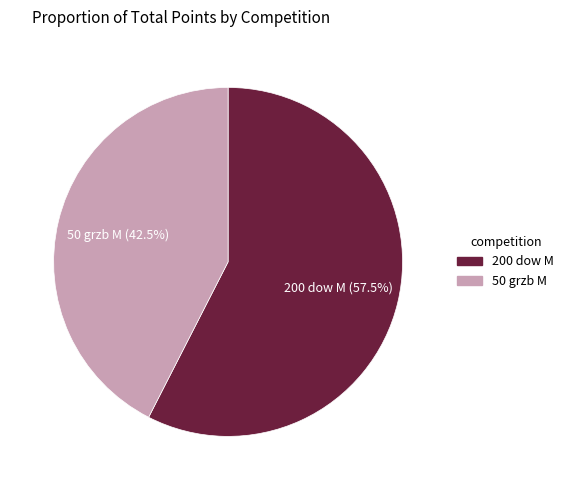

Which slice is the largest?

200 dow M